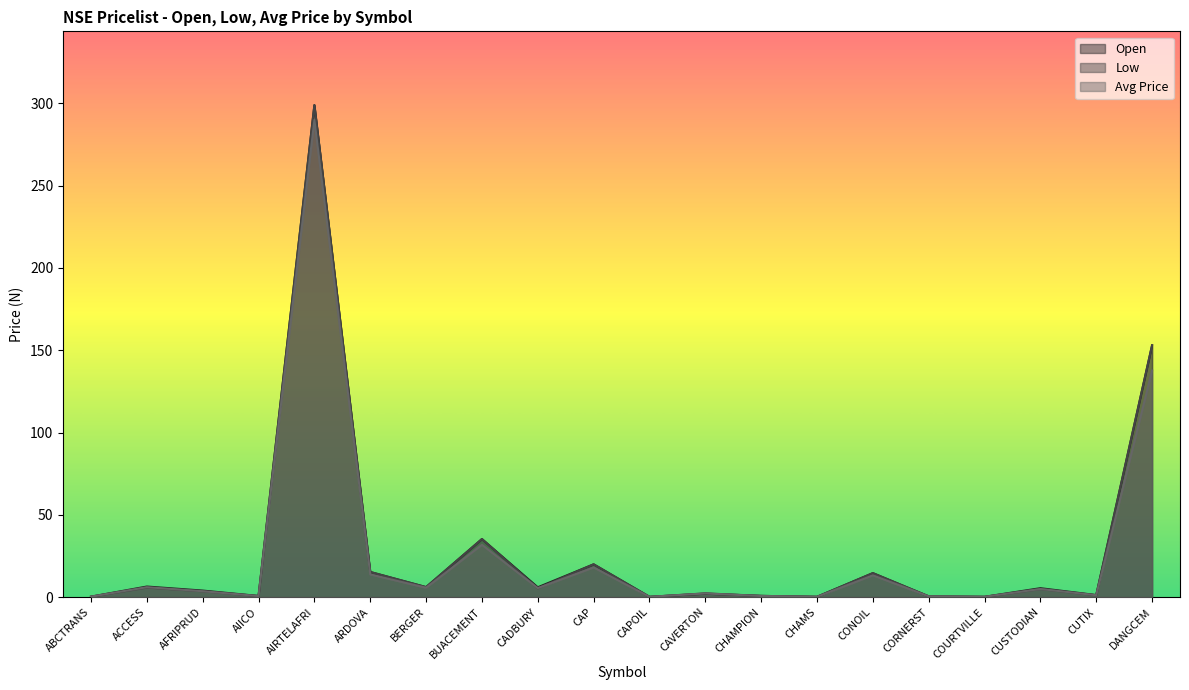

Reading left to right, what are all the values shown in this chart?

Open: ABCTRANS=0.3	ACCESS=6.5	AFRIPRUD=4.0	AIICO=0.7	AIRTELAFRI=298.9	ARDOVA=15.3	BERGER=6.1	BUACEMENT=35.3	CADBURY=6.0	CAP=19.9	CAPOIL=0.2	CAVERTON=2.1	CHAMPION=0.8	CHAMS=0.2	CONOIL=14.6	CORNERST=0.5	COURTVILLE=0.2	CUSTODIAN=5.5	CUTIX=1.3	DANGCEM=153.0
Low: ABCTRANS=0.3	ACCESS=5.8	AFRIPRUD=3.6	AIICO=0.7	AIRTELAFRI=298.9	ARDOVA=15.3	BERGER=6.1	BUACEMENT=35.3	CADBURY=5.4	CAP=19.9	CAPOIL=0.2	CAVERTON=2.3	CHAMPION=0.8	CHAMS=0.2	CONOIL=14.6	CORNERST=0.5	COURTVILLE=0.2	CUSTODIAN=5.0	CUTIX=1.2	DANGCEM=153.0
Avg Price: ABCTRANS=0.3	ACCESS=6.0	AFRIPRUD=3.6	AIICO=0.7	AIRTELAFRI=290.0	ARDOVA=13.8	BERGER=5.7	BUACEMENT=31.8	CADBURY=5.5	CAP=18.0	CAPOIL=0.2	CAVERTON=2.2	CHAMPION=0.7	CHAMS=0.2	CONOIL=13.3	CORNERST=0.5	COURTVILLE=0.2	CUSTODIAN=5.0	CUTIX=1.2	DANGCEM=137.7